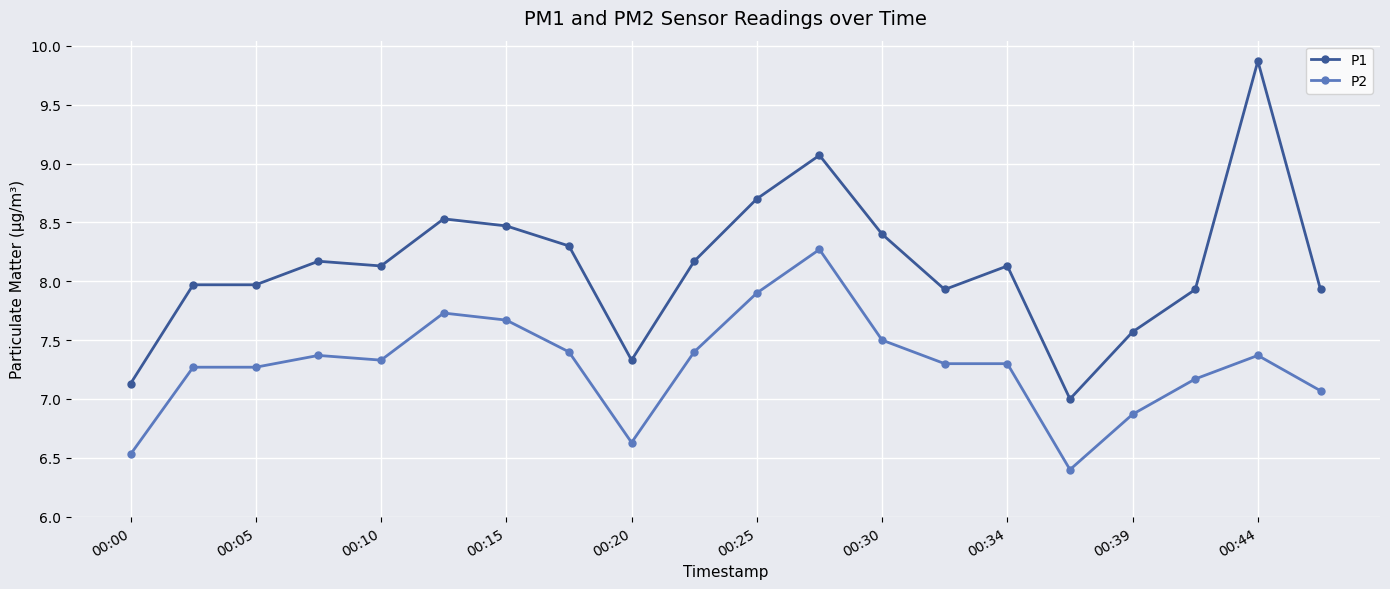

Which series has the widest spread of values?

P1